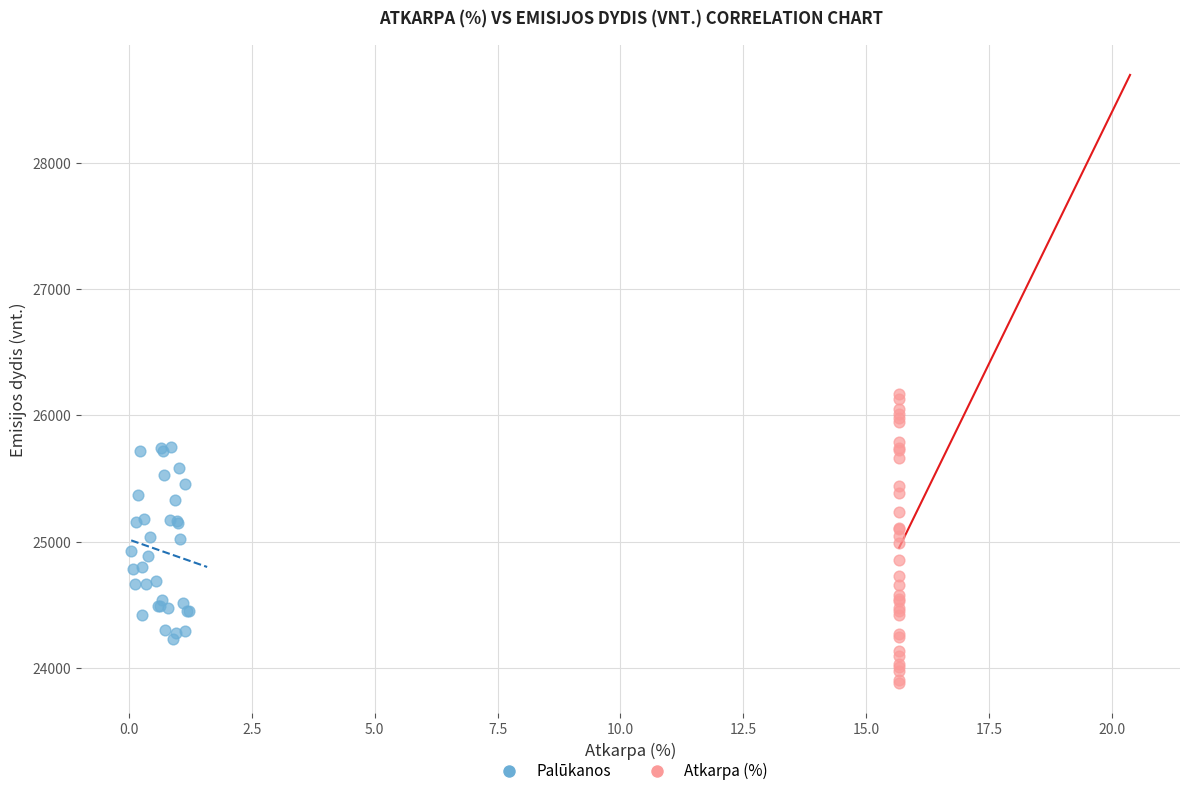

What are all the series names shown in the legend?

Palūkanos, Atkarpa (%)